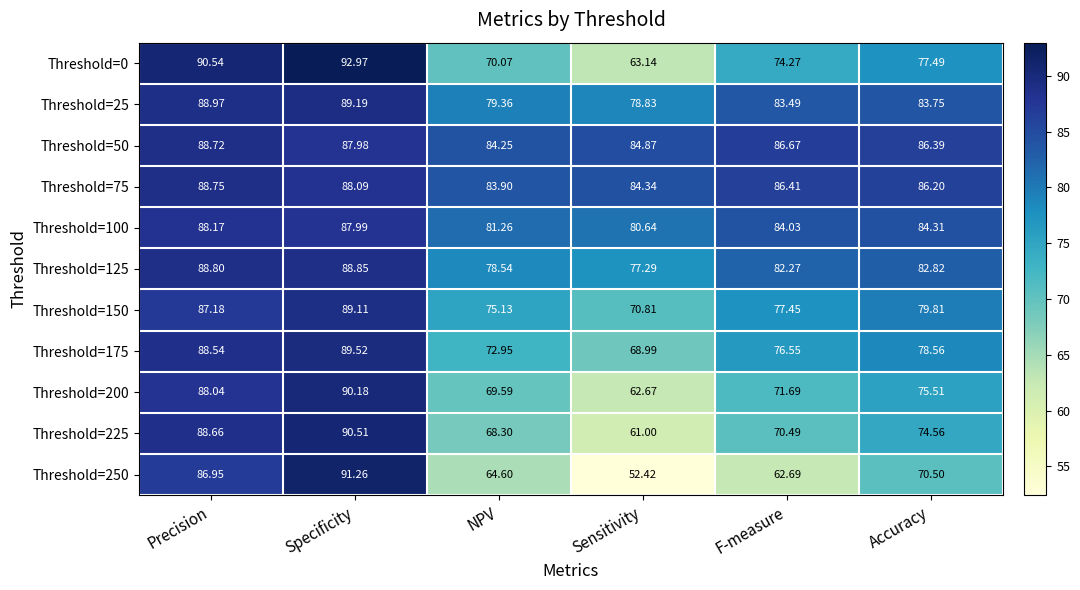

What is the smallest value displayed?

52.4